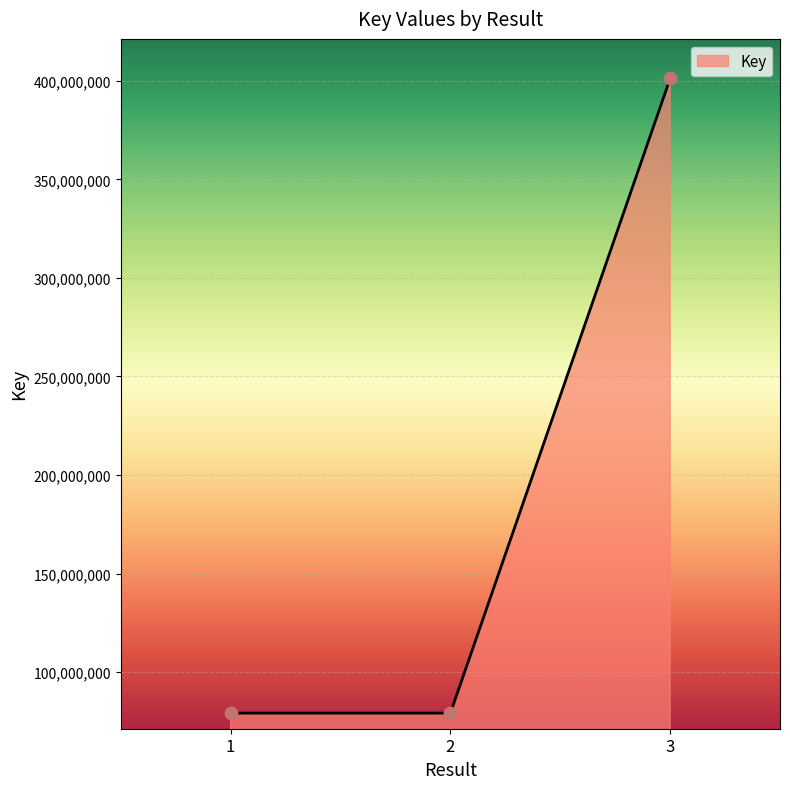

Between 3 and 2, which is larger?

3